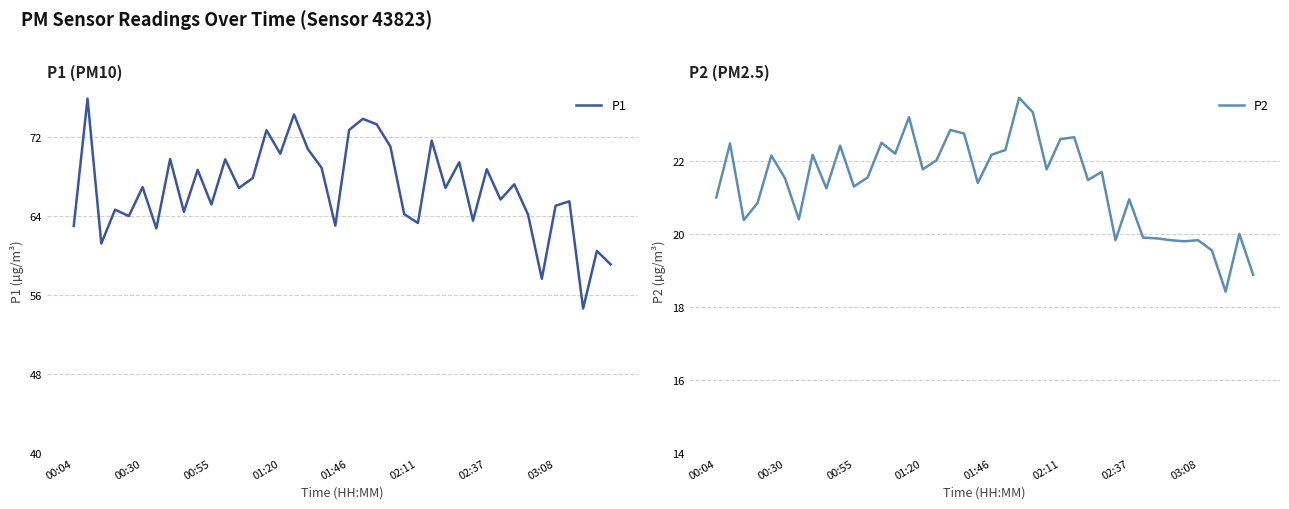

Does the chart display data point markers on the line(s)?

No